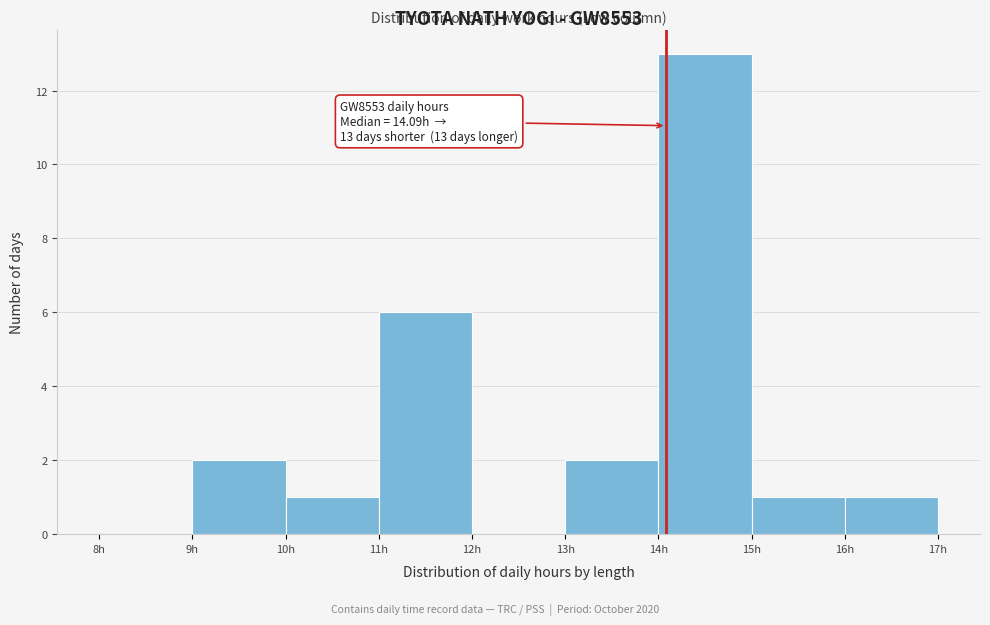

Which range on the x-axis has the tallest bar?

14 to 15